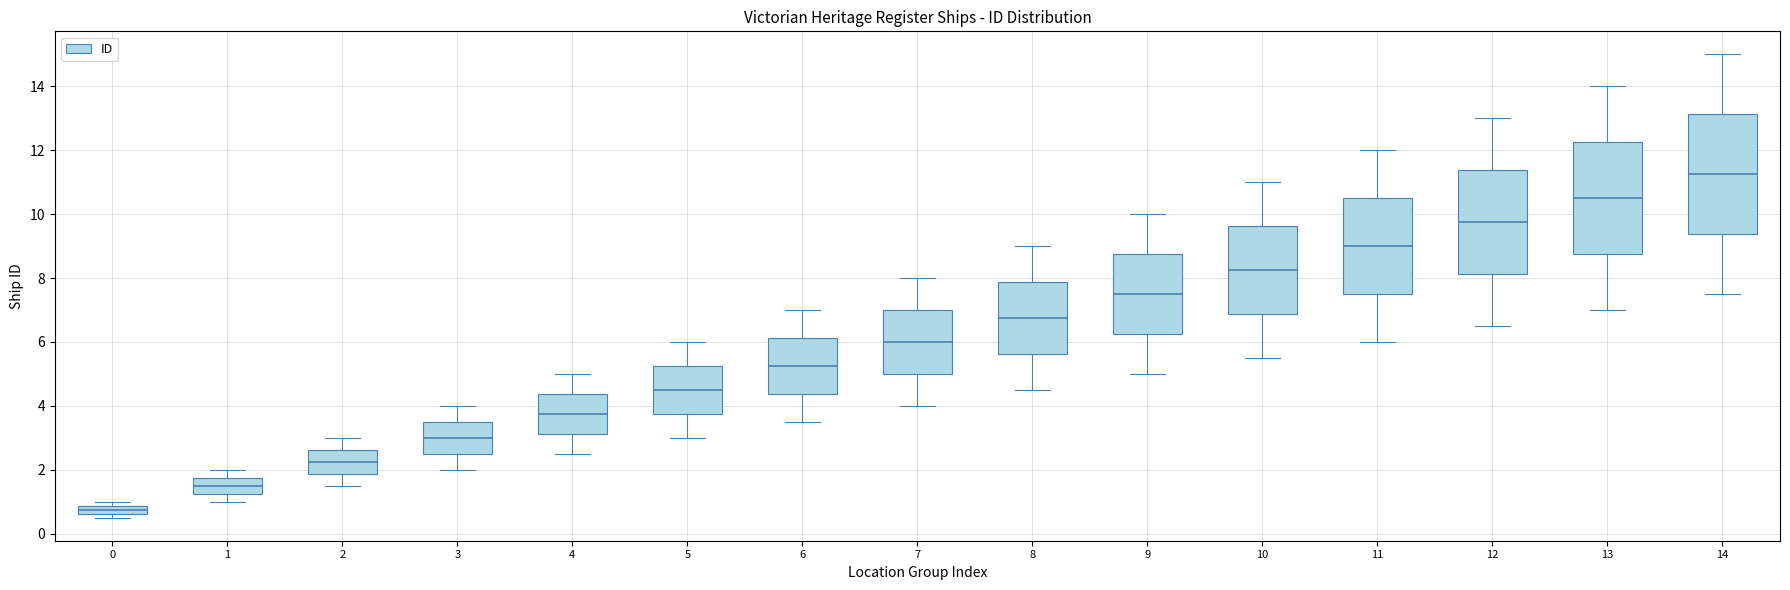

Which box has the highest median line?

14